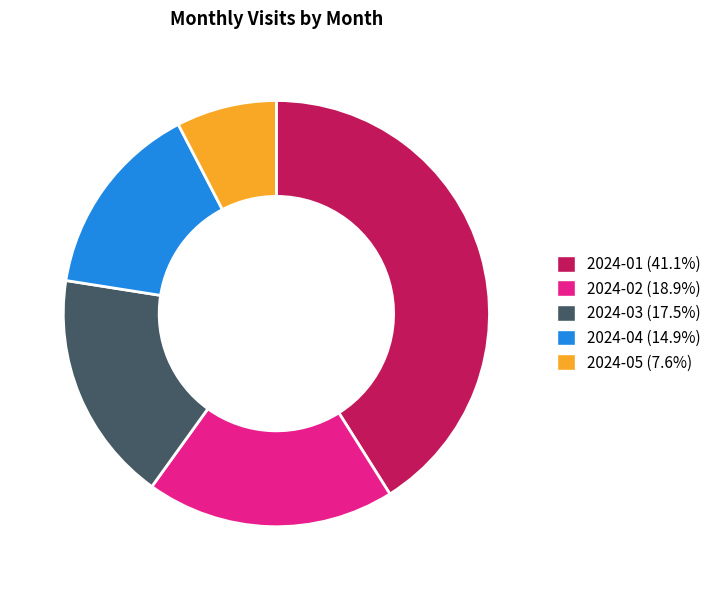

Which category has the smallest portion of the pie?

2024-05